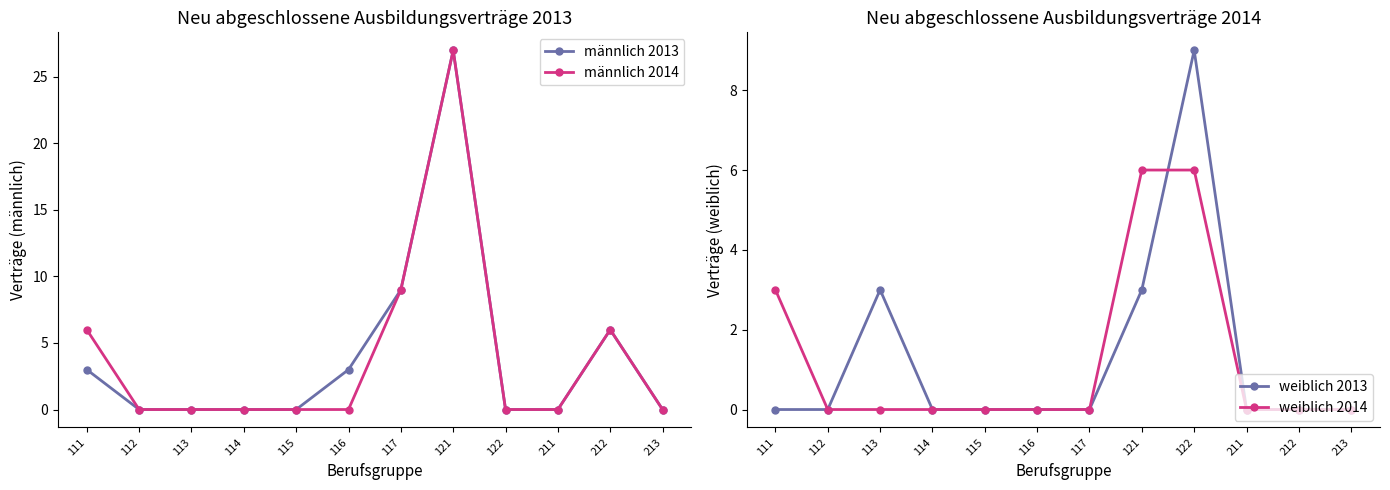

Does the chart have visible grid lines?

No